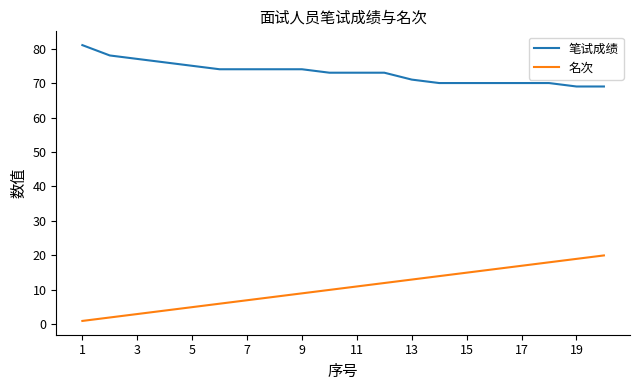

List the series in order of their peak value, lowest first.

名次, 笔试成绩